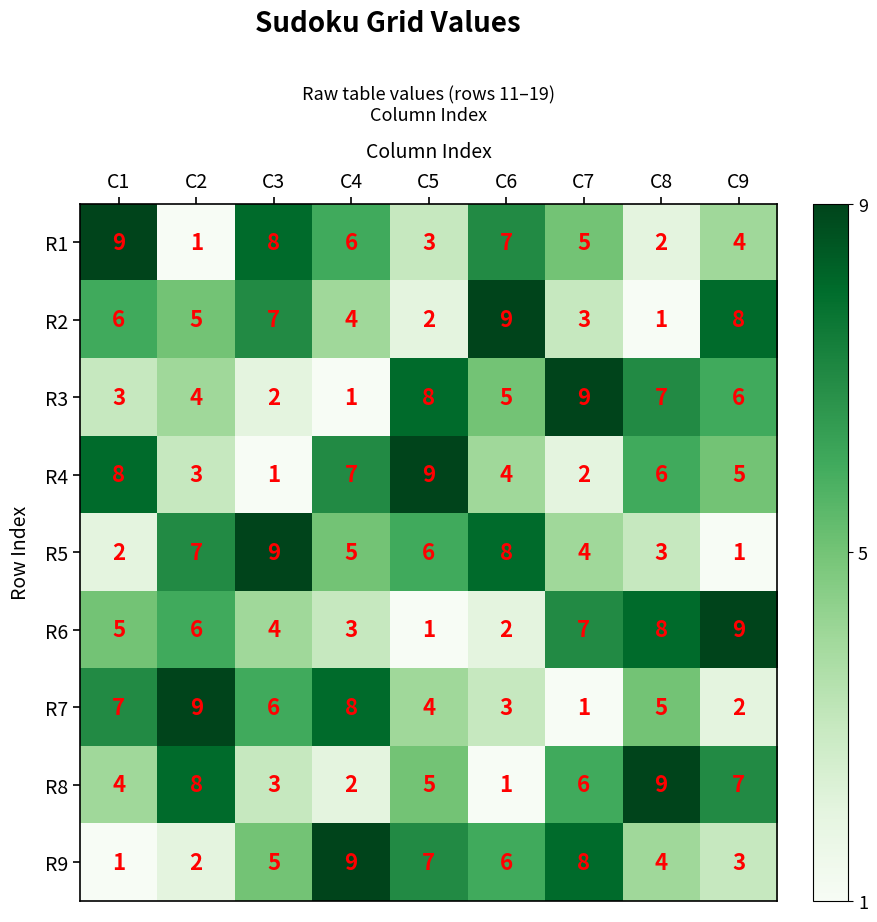

The R3 series shows 7 at C8. True or false?

True